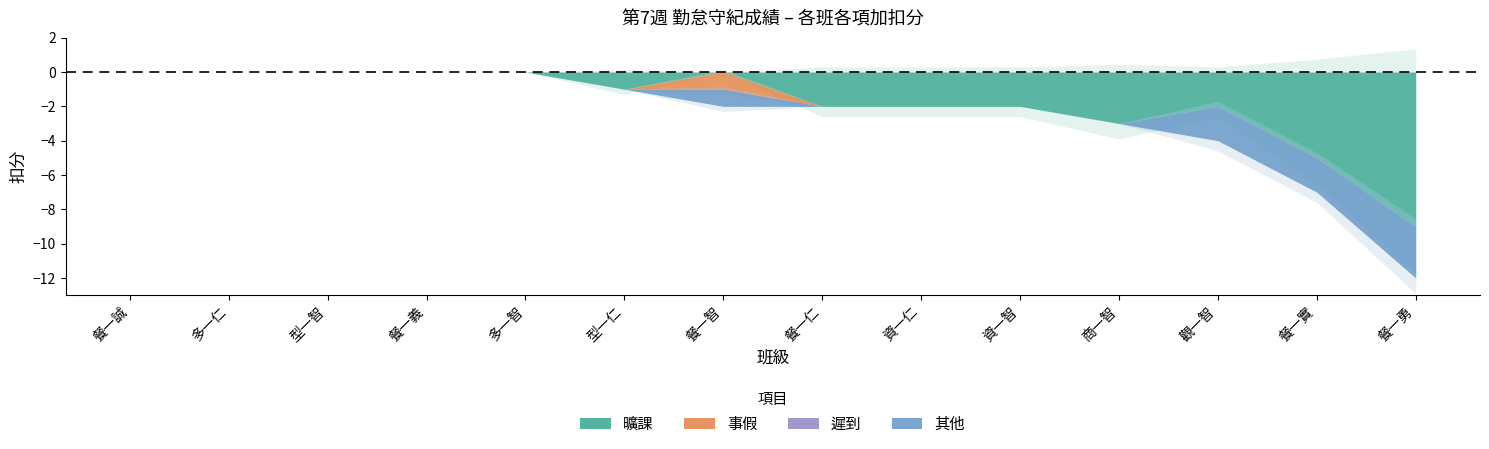

Which category has the lowest value in the 事假 series?

餐一智